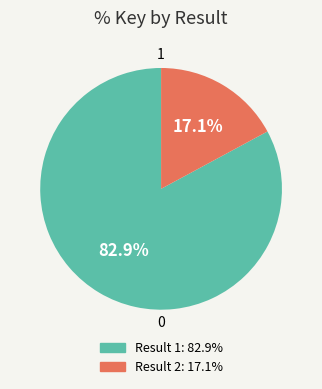

Does any single category account for the majority?

Yes